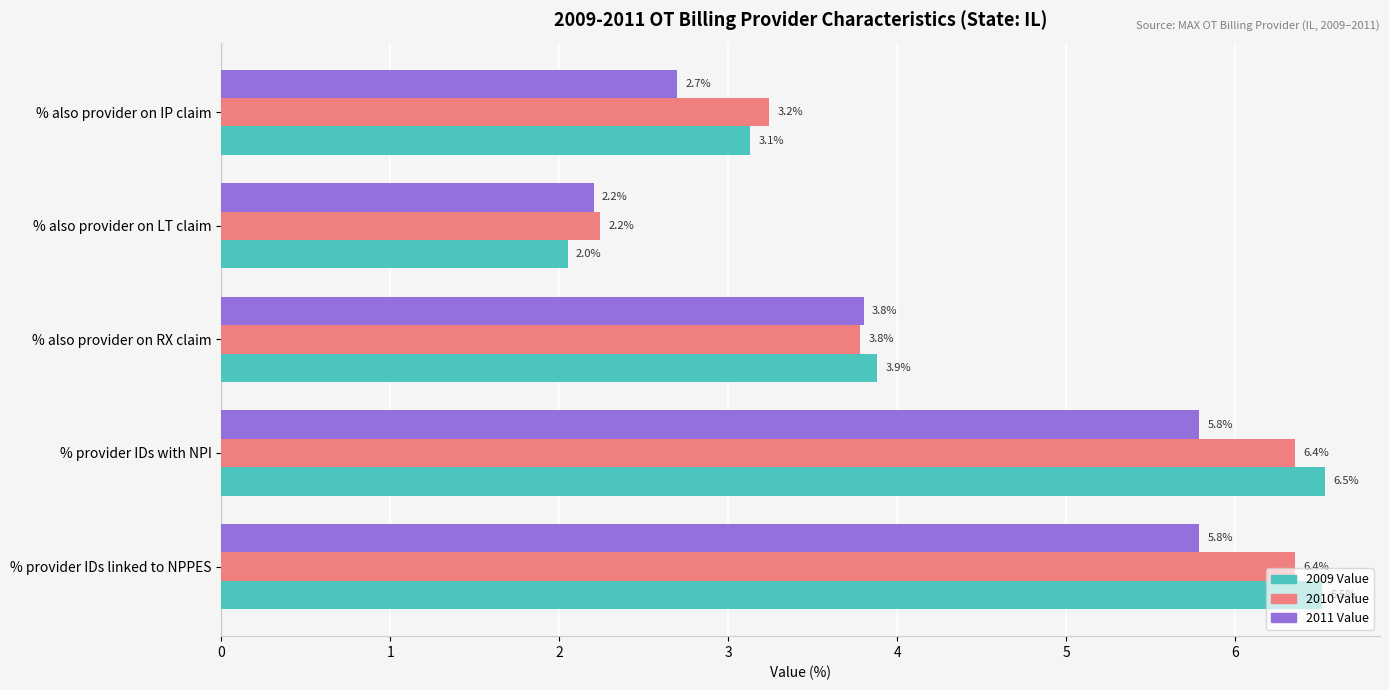

How many values in the 2010 Value series are below 3?

1